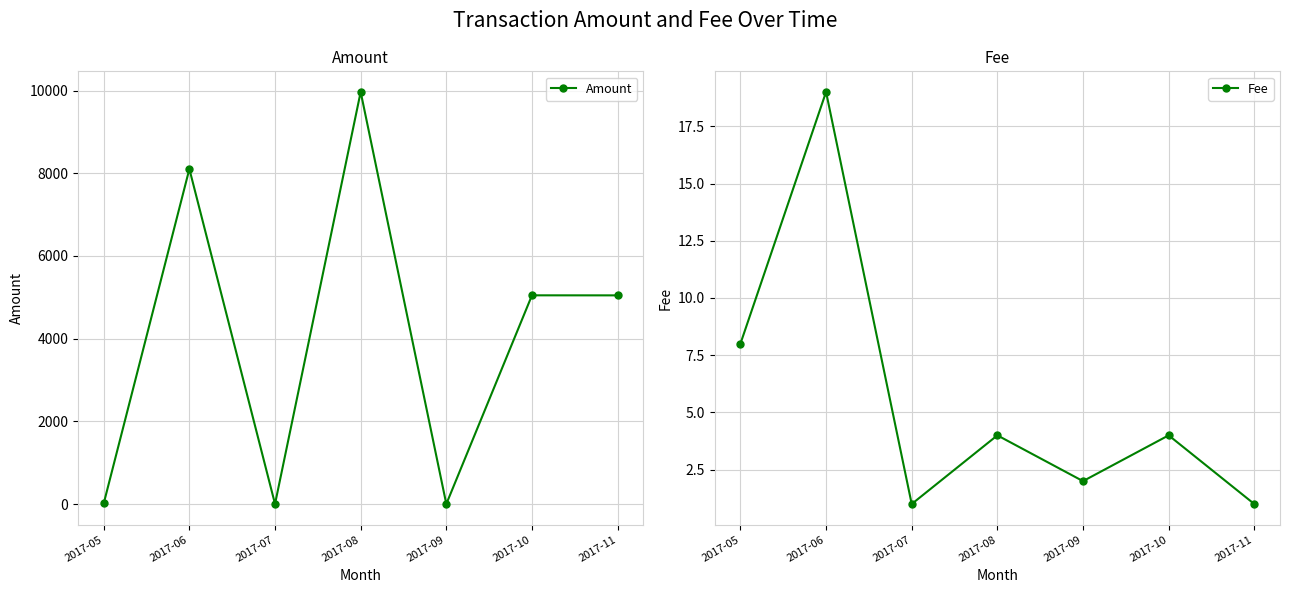

In Amount, how many points are lower than both neighbors (excluding endpoints)?

2